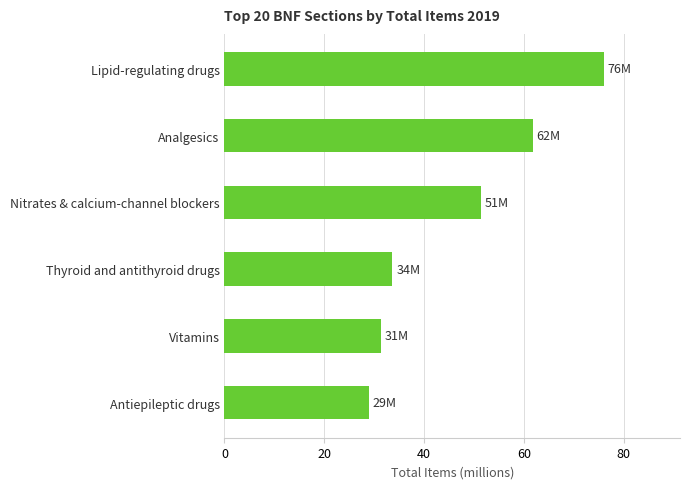

Count the number of values greater than 51.

3